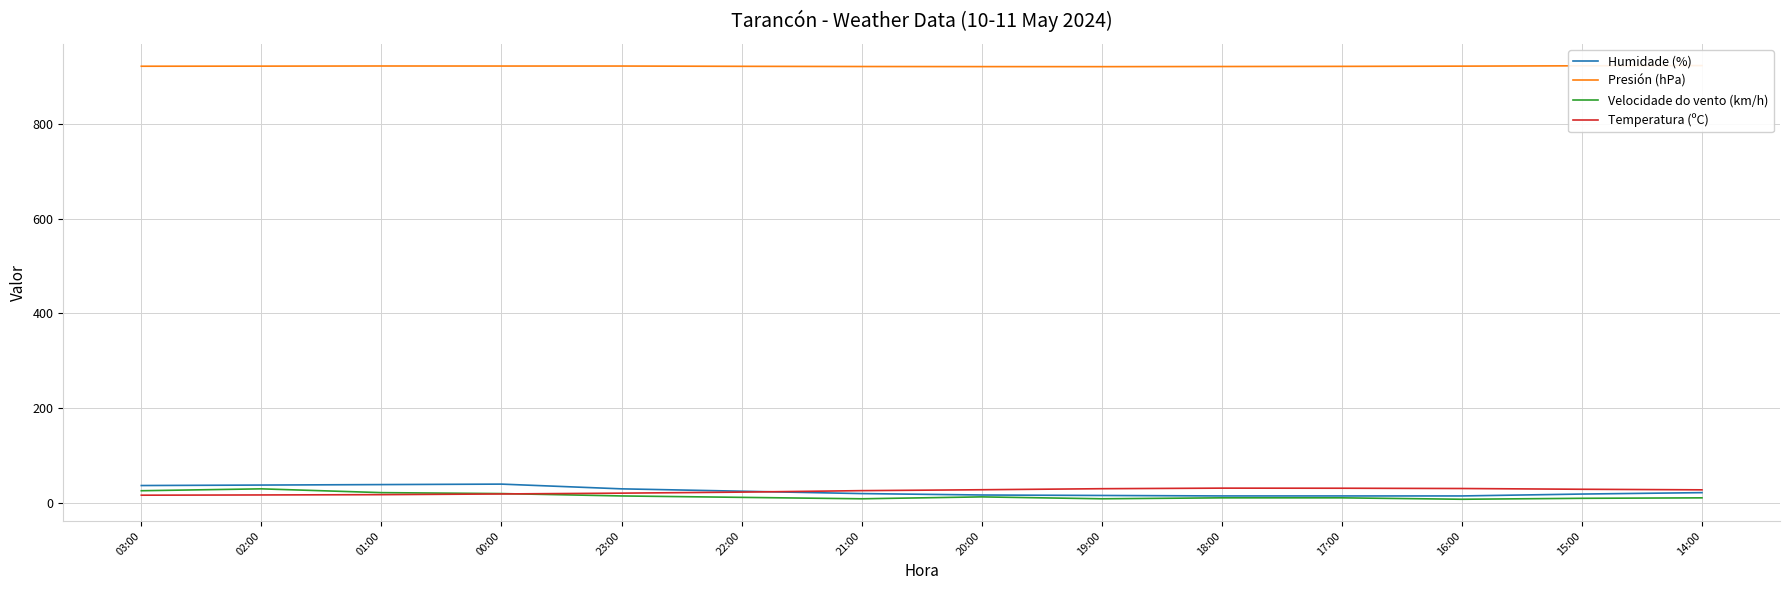

List the labels in order of Humidade (%) value, smallest first.

18:00, 17:00, 16:00, 19:00, 20:00, 15:00, 21:00, 14:00, 22:00, 23:00, 03:00, 02:00, 01:00, 00:00